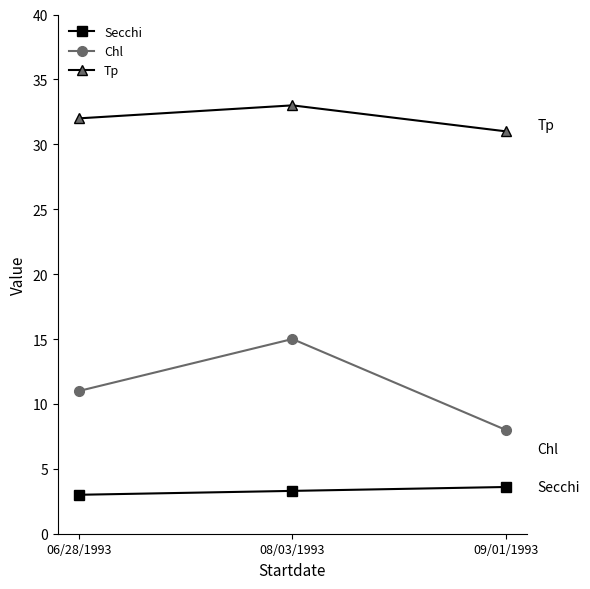

What is the label of the 1st point from the right?

09/01/1993